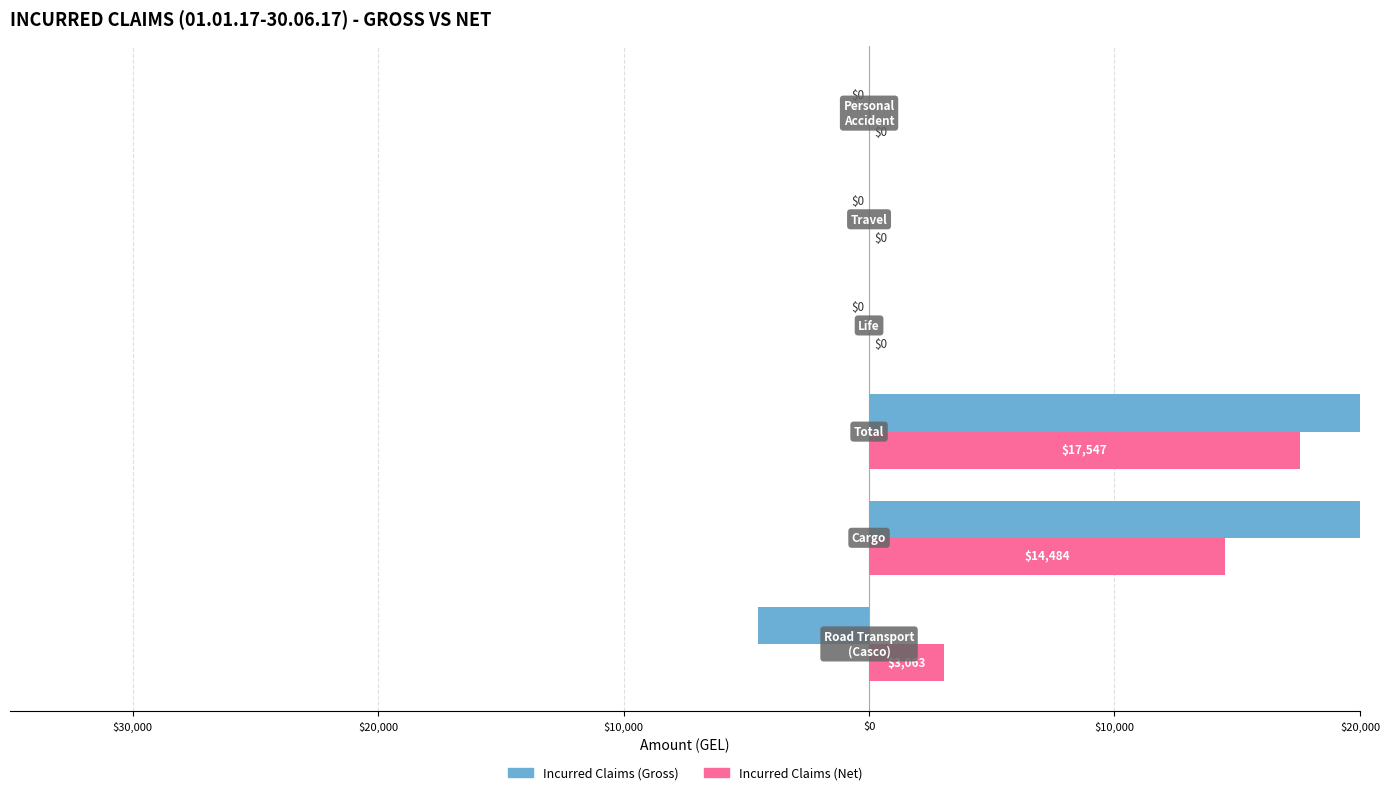

How many values in the Incurred Claims (Net) series are below 3062?

3